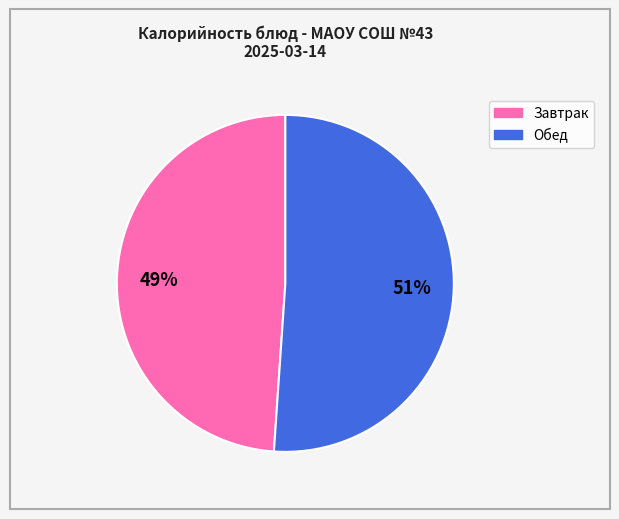

How many slices are in this pie chart?

2